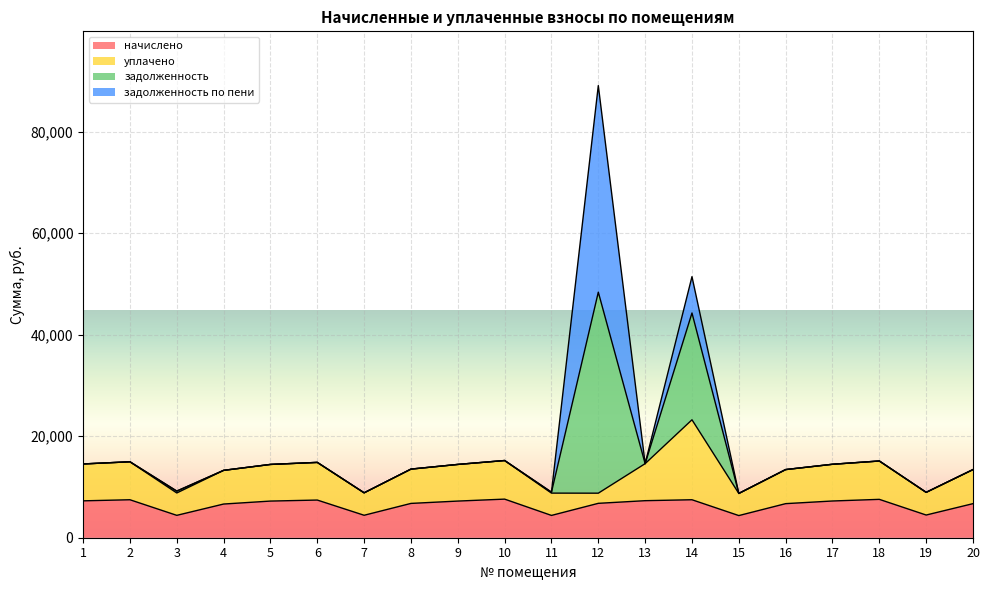

What is the lowest value of the начислено series?

4362.2